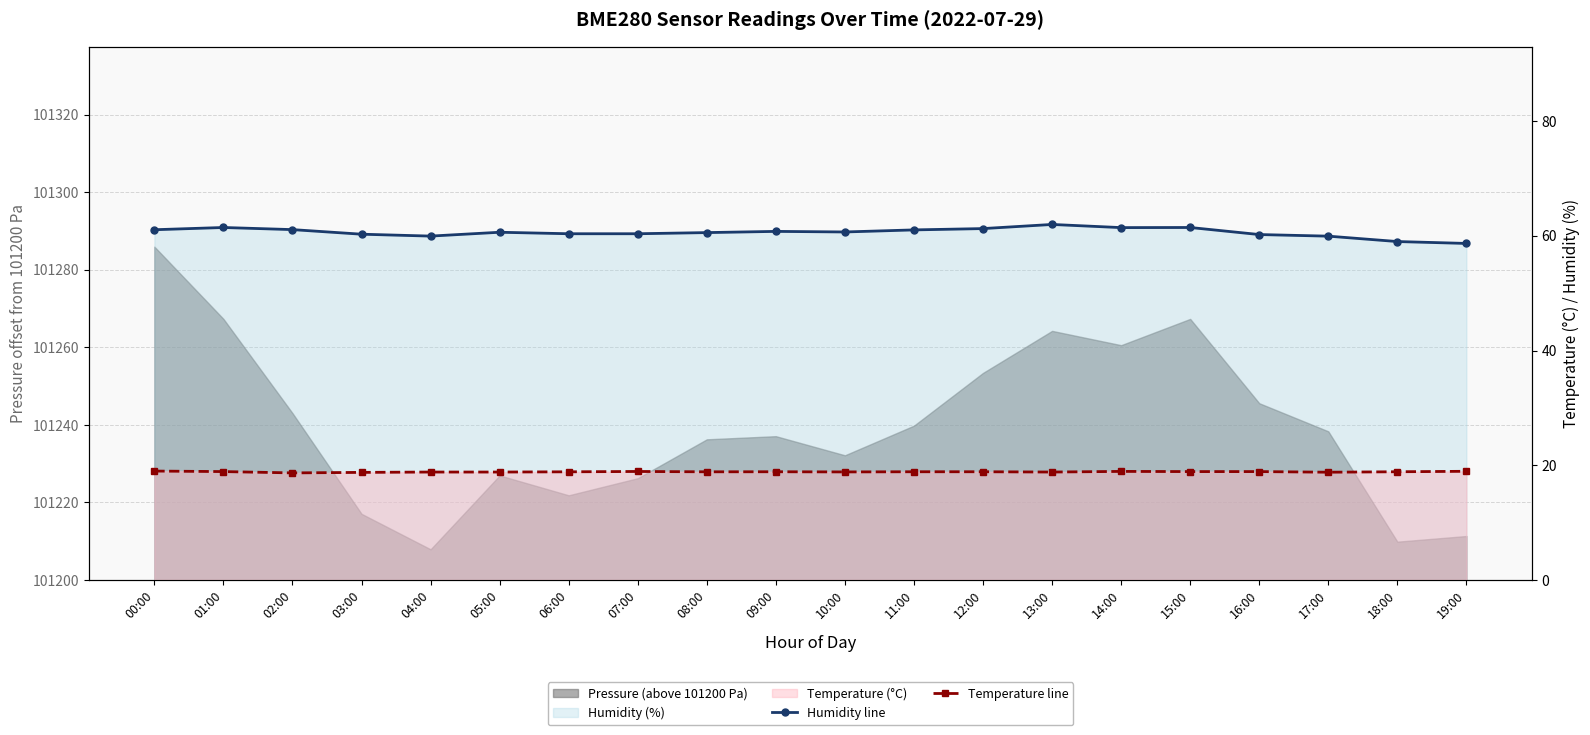

What is the greatest value displayed?

62.0